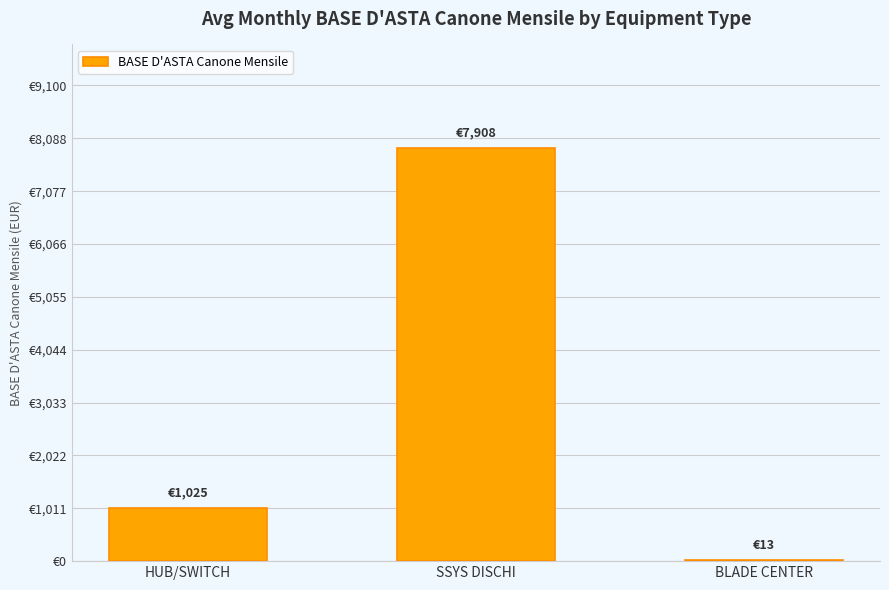

What position from the right is BLADE CENTER?

1